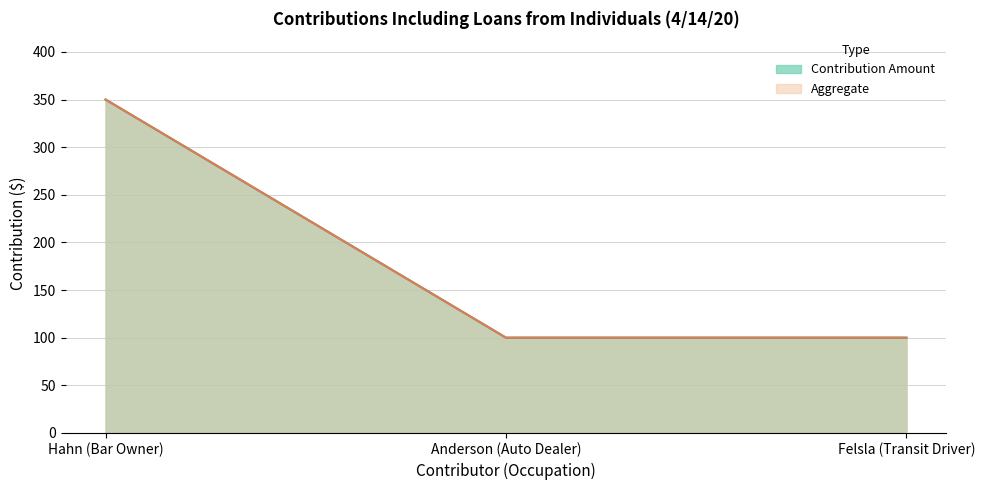

How many lines are shown in the chart?

2